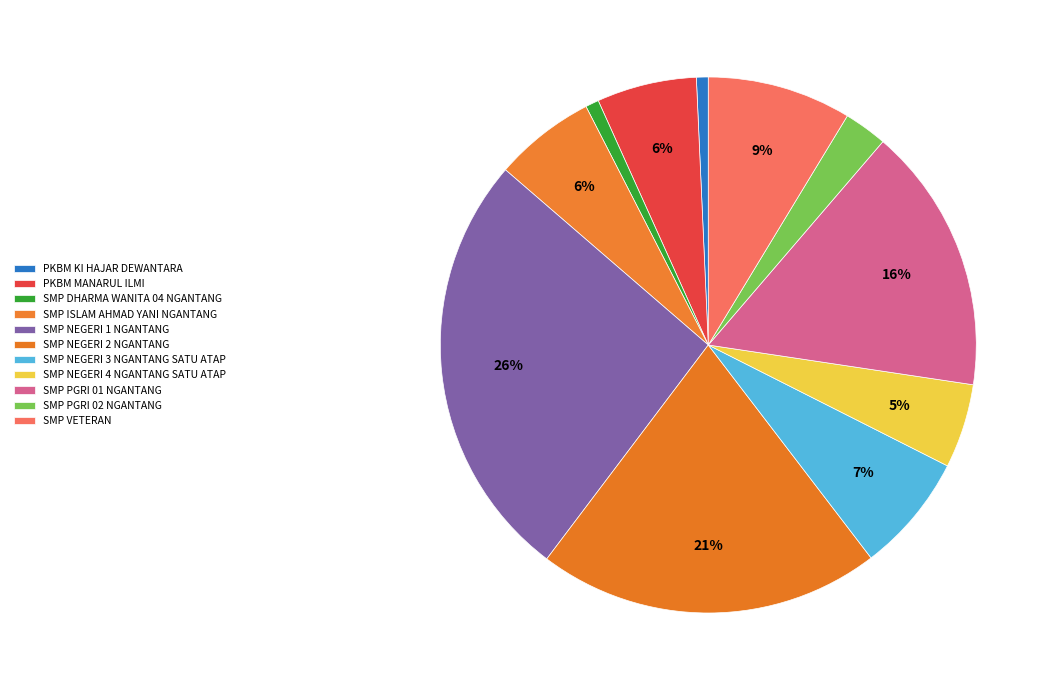

The PKBM MANARUL ILMI slice represents 1% of the pie. True or false?

False